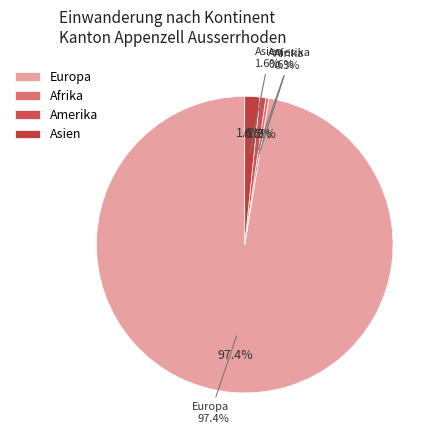

Which slice represents more than half of the pie?

Europa